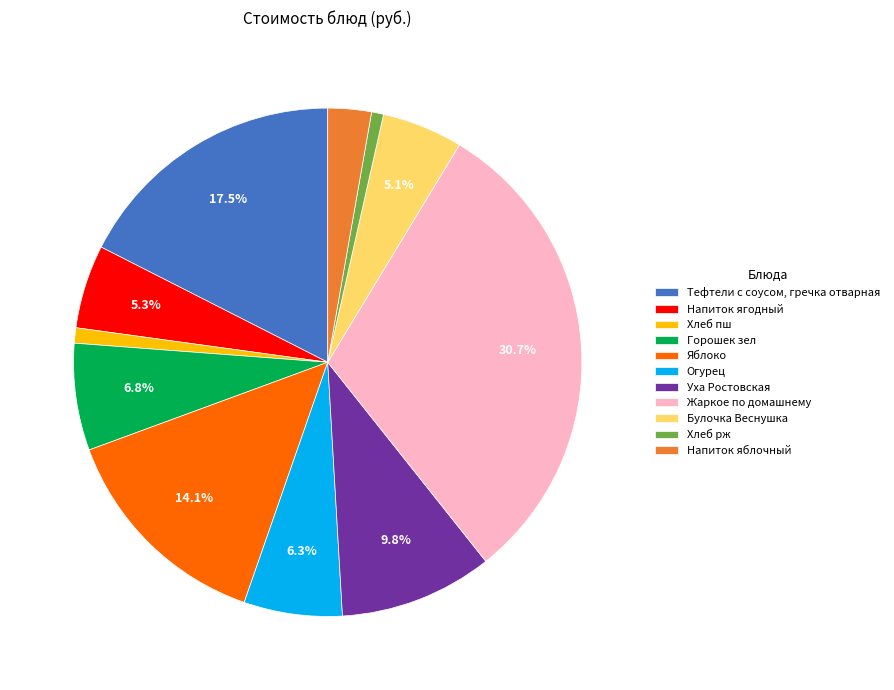

Which category has the biggest portion of the pie?

Жаркое по домашнему